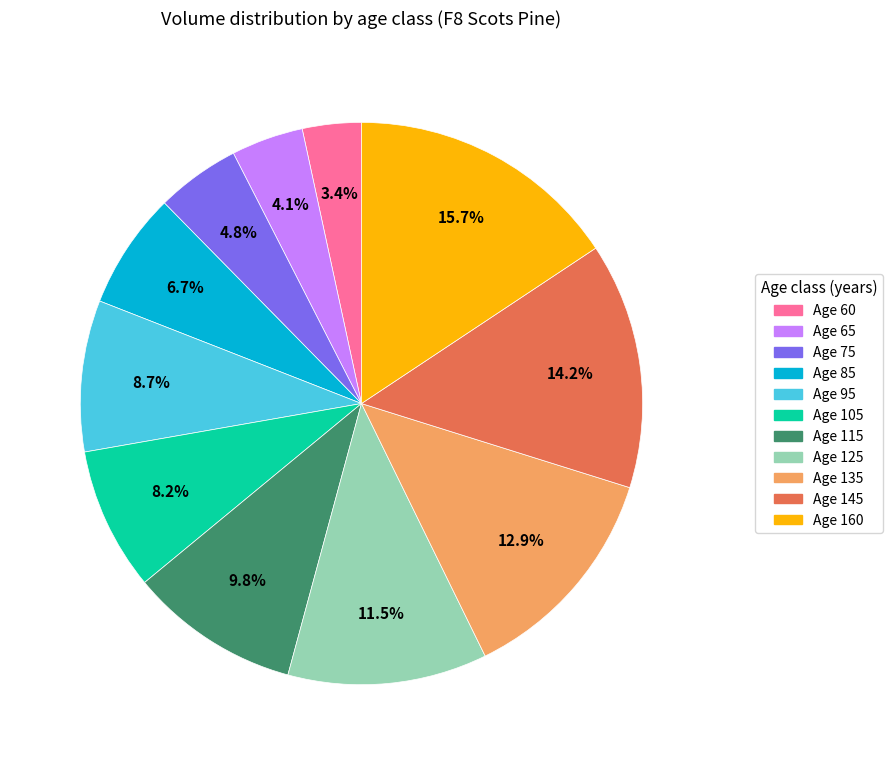

Does any single category account for the majority?

No